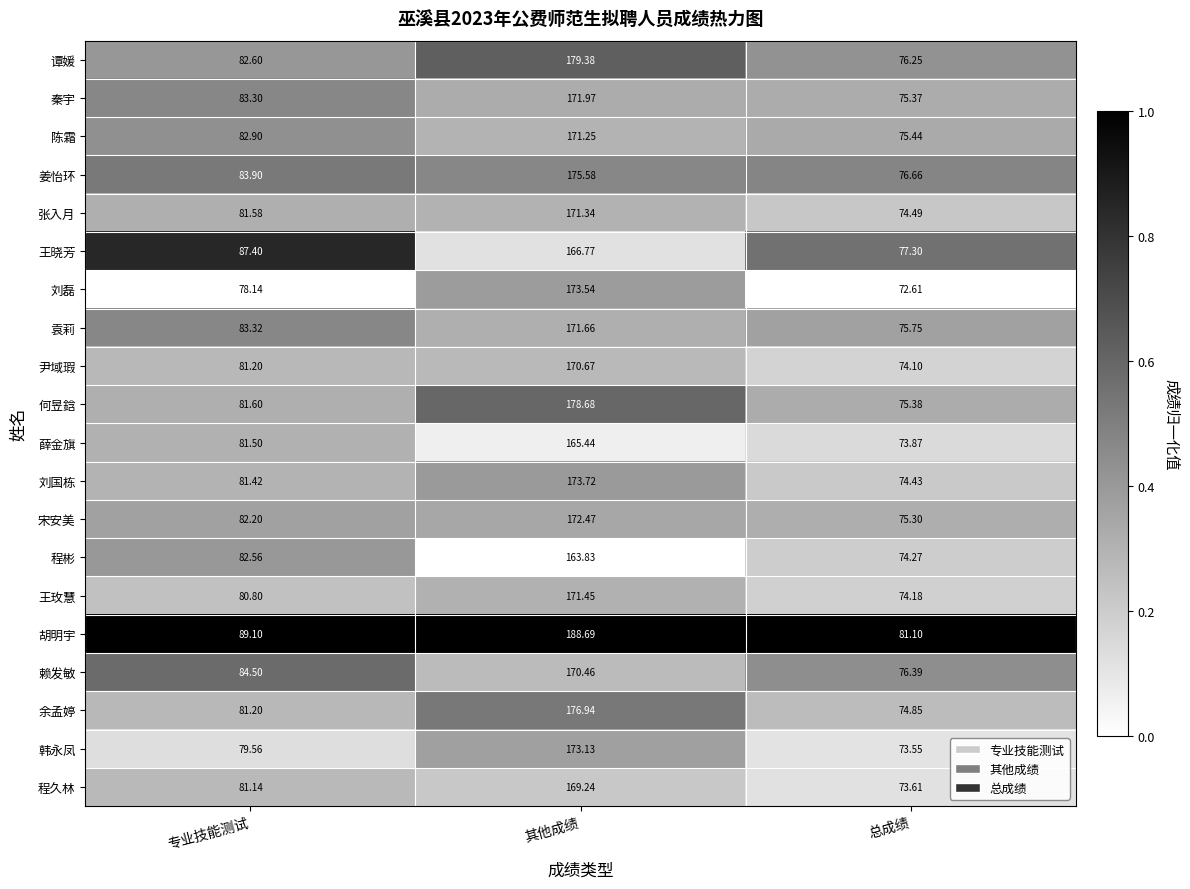

At which category is the sum across all series the highest?

其他成绩